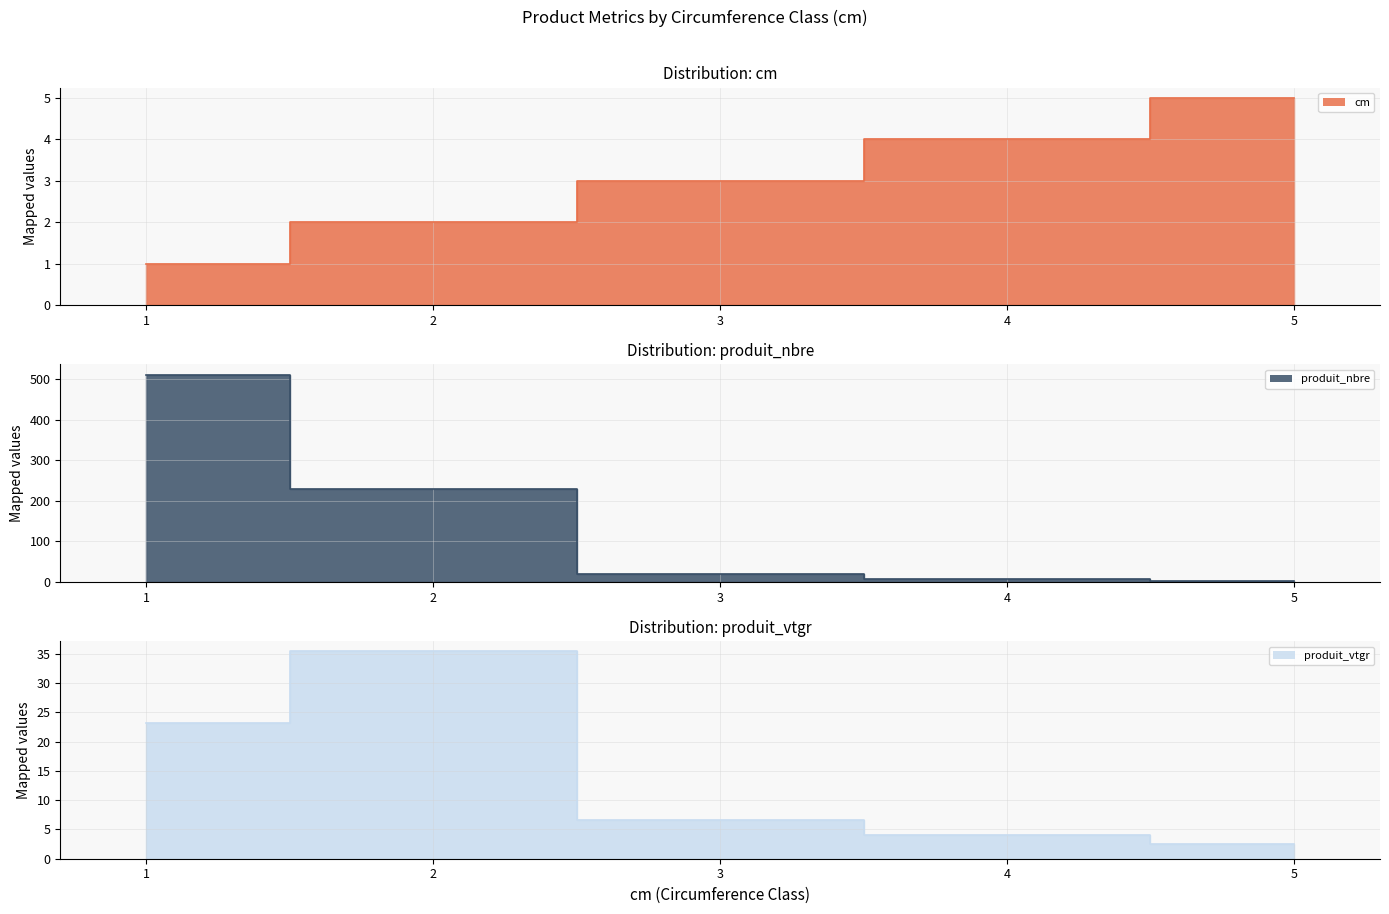

At how many categories does at least one series exceed 290?

1